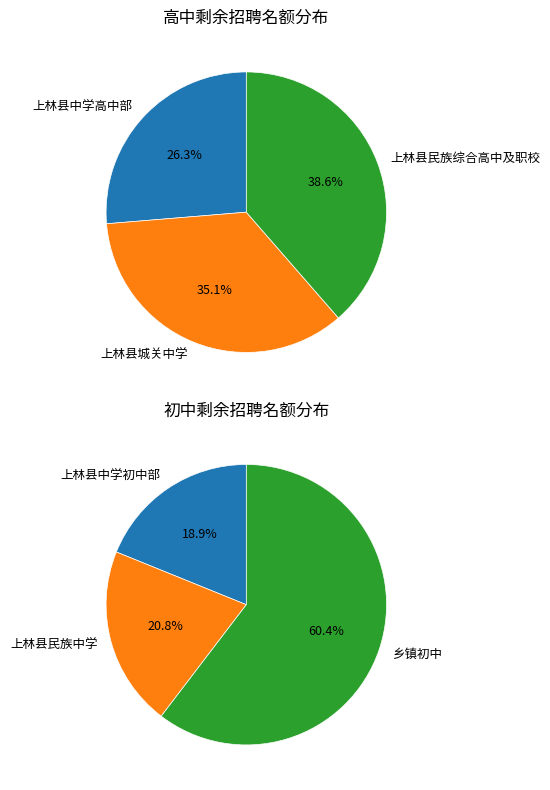

Between 上林县民族综合高中及职校 and 上林县城关中学, which is larger?

上林县民族综合高中及职校